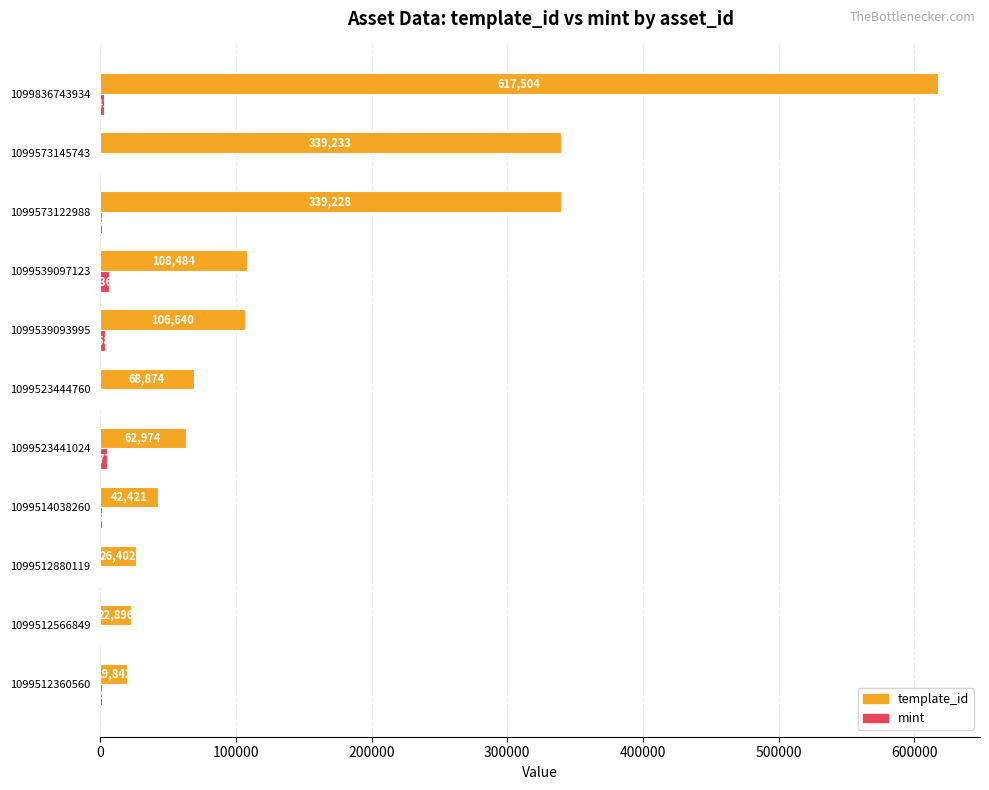

The value of template_id at 1099523441024 is 97746. True or false?

False